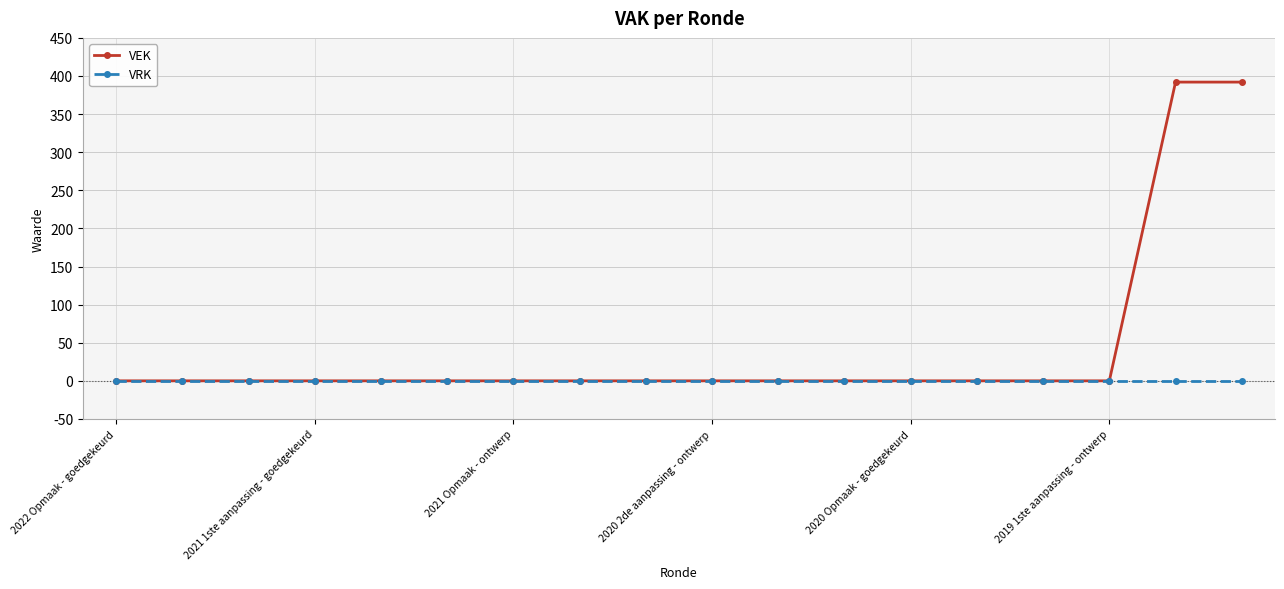

Rank the series by their average value, from highest to lowest.

VEK, VRK